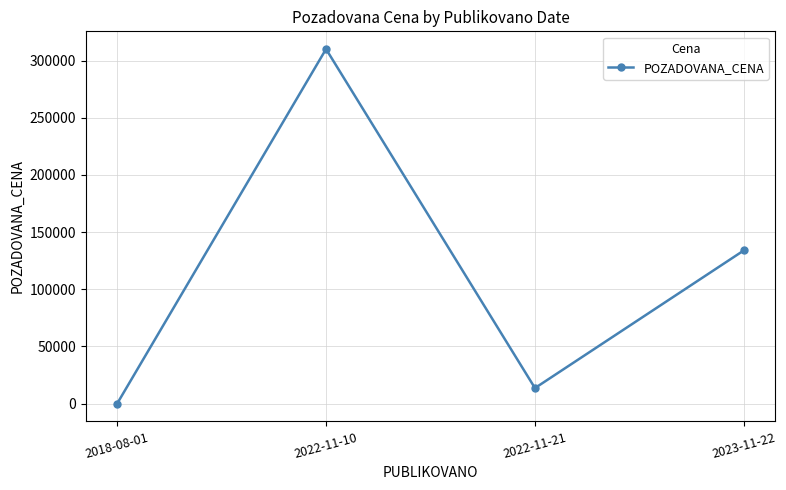

Reading left to right, what are all the values shown in this chart?

0	310000	13640	134000